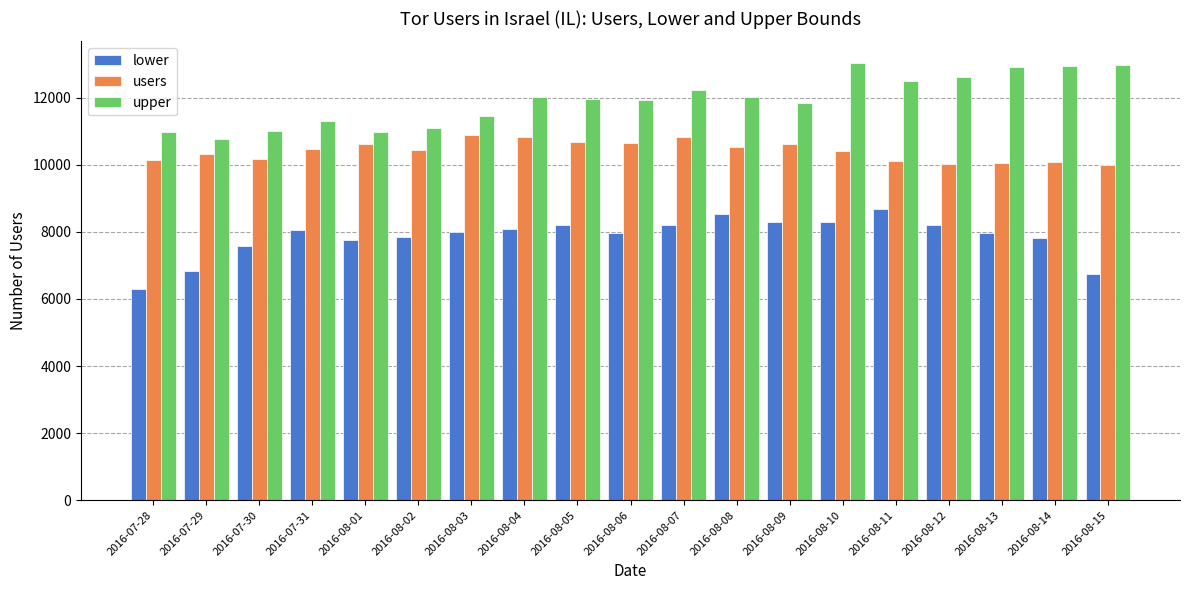

Where does the users series first go above 10449?

2016-07-31